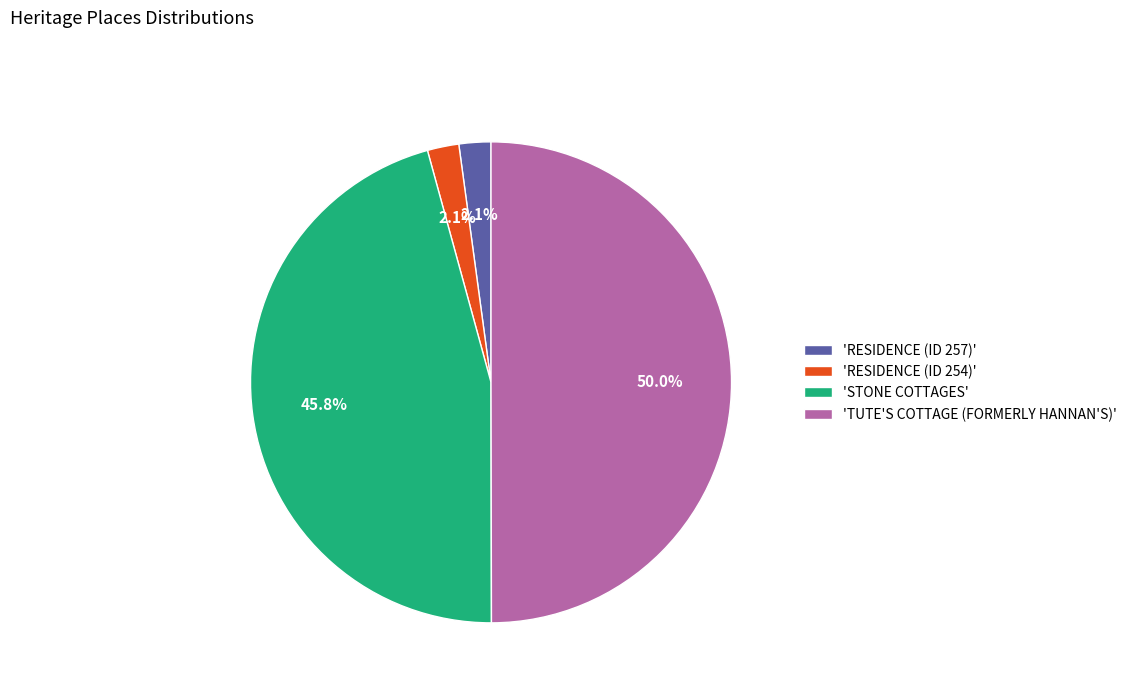

Which slice is the largest?

'TUTE'S COTTAGE (FORMERLY HANNAN'S)'